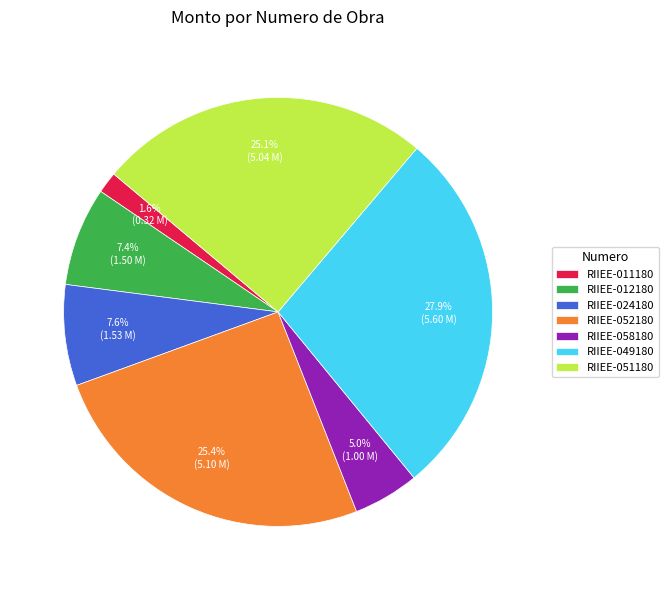

How many segments does this pie chart have?

7